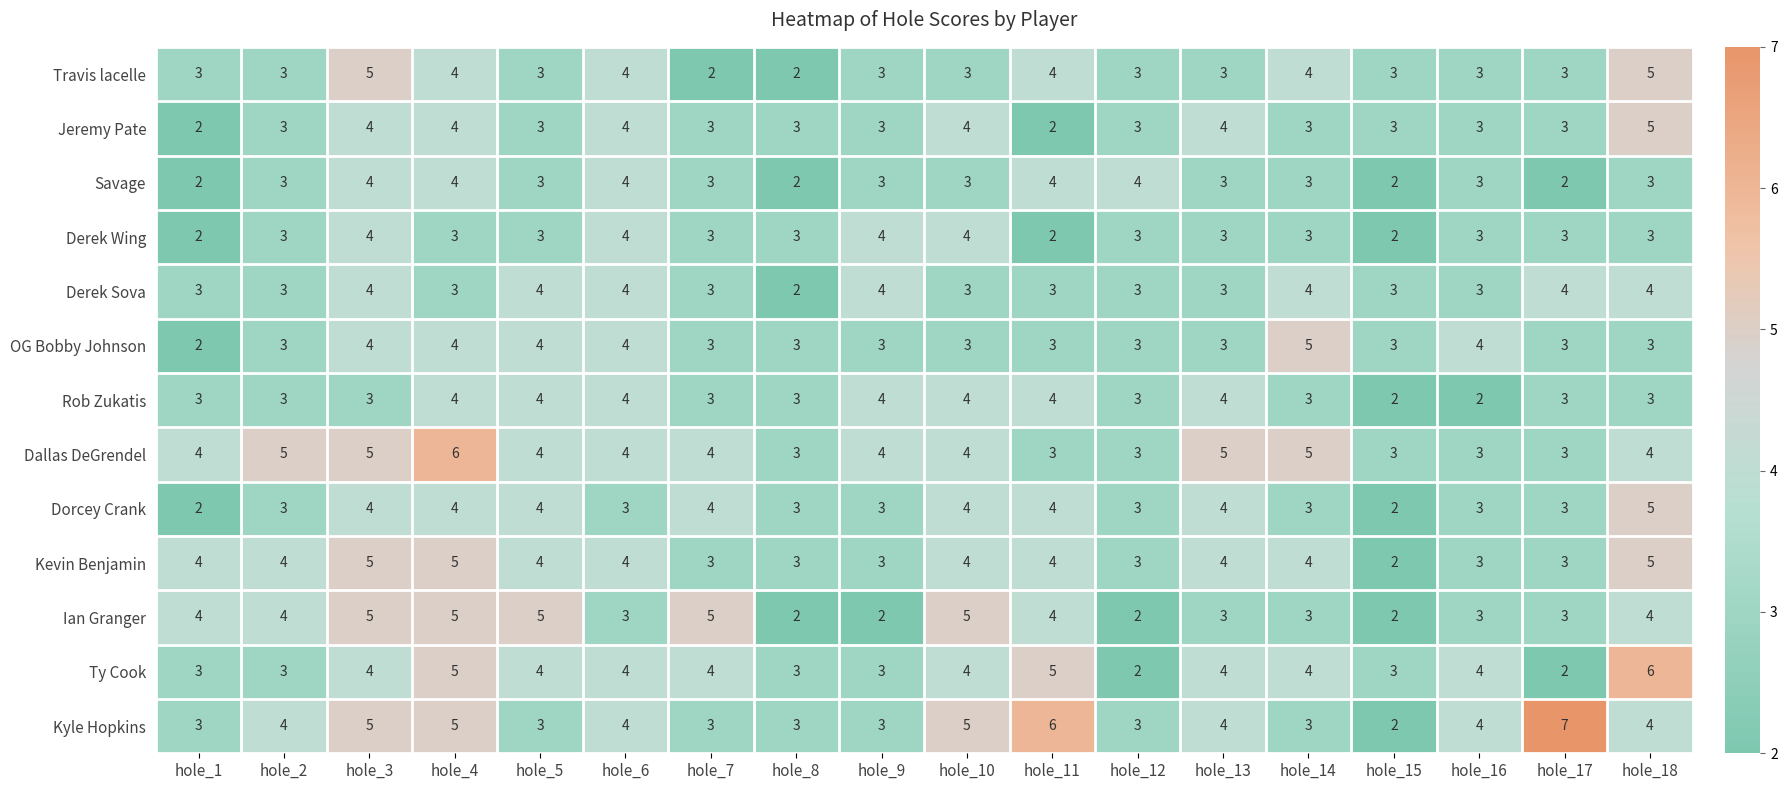

How many distinct data groups are displayed?

13